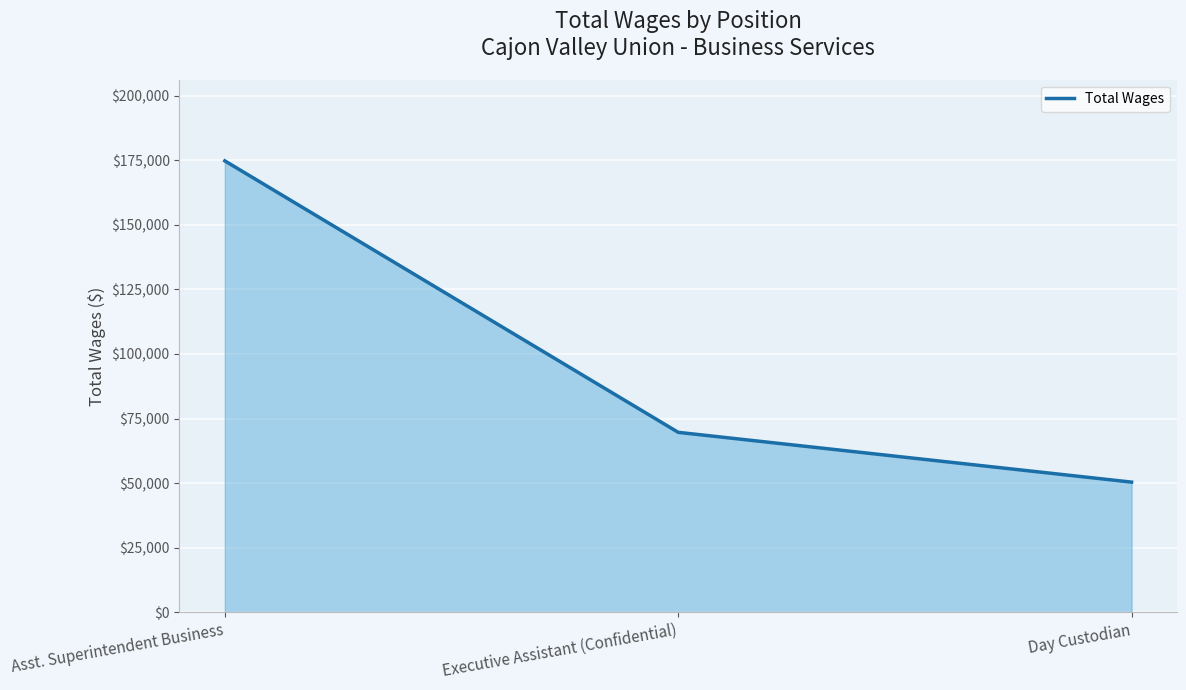

The chart shows a value of 23895 at Executive Assistant (Confidential). True or false?

False